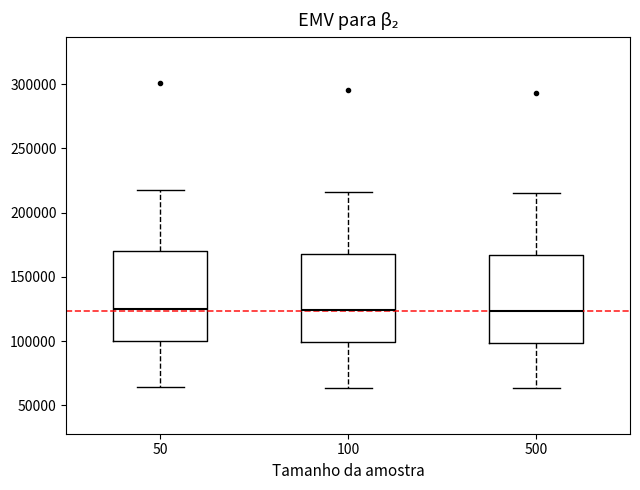

Where is the lower edge of the box at x = 100 on the y-axis? The values are not printed on the chart, so give them approximately, as read against the axis.

100000